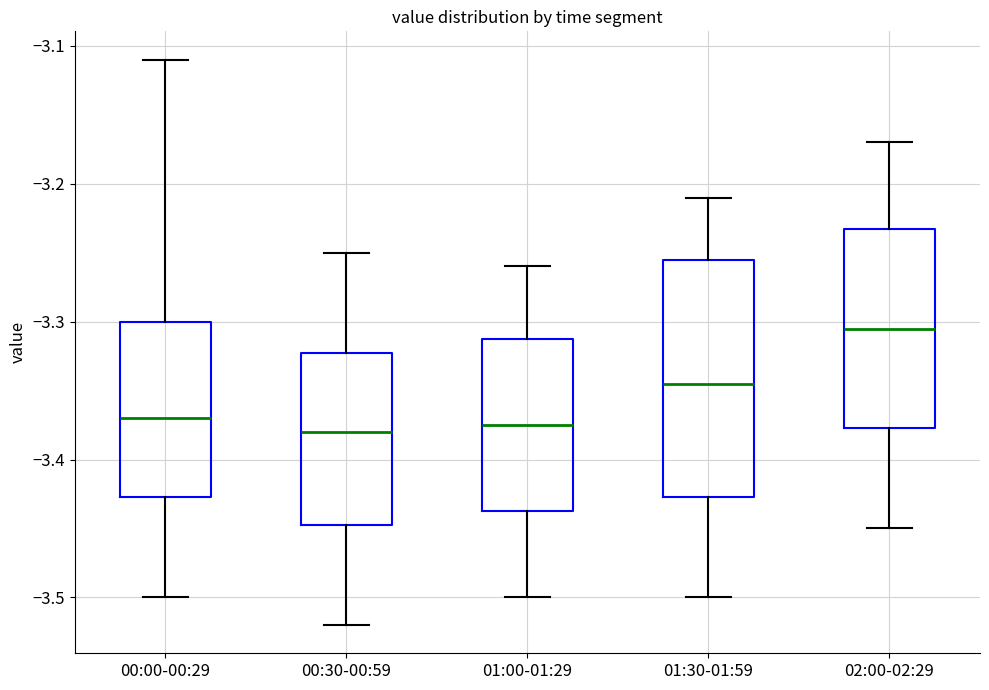

Where does the median line of the box for 02:00-02:29 sit on the y-axis? The values are not printed on the chart, so give them approximately, as read against the axis.

-3.30